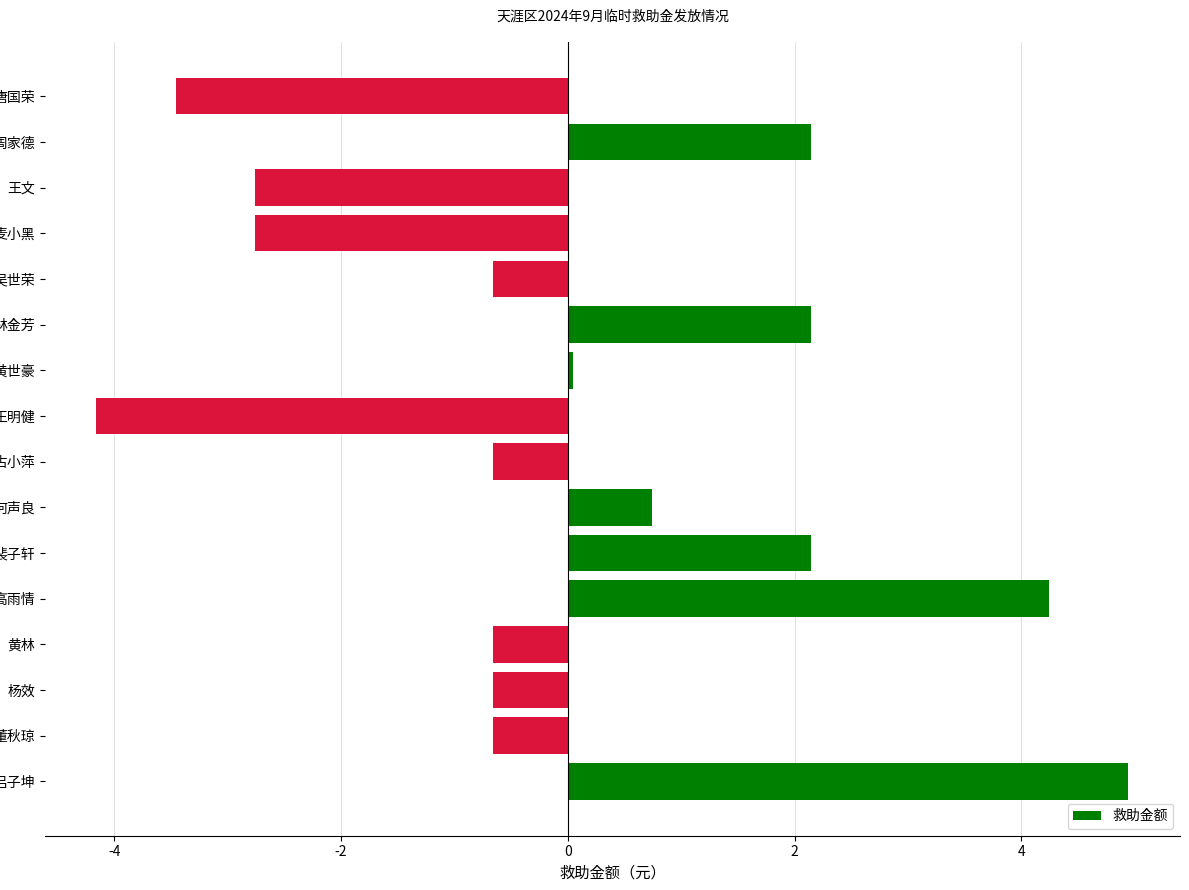

True or false: the data shows 4.2 at 高雨情.

True